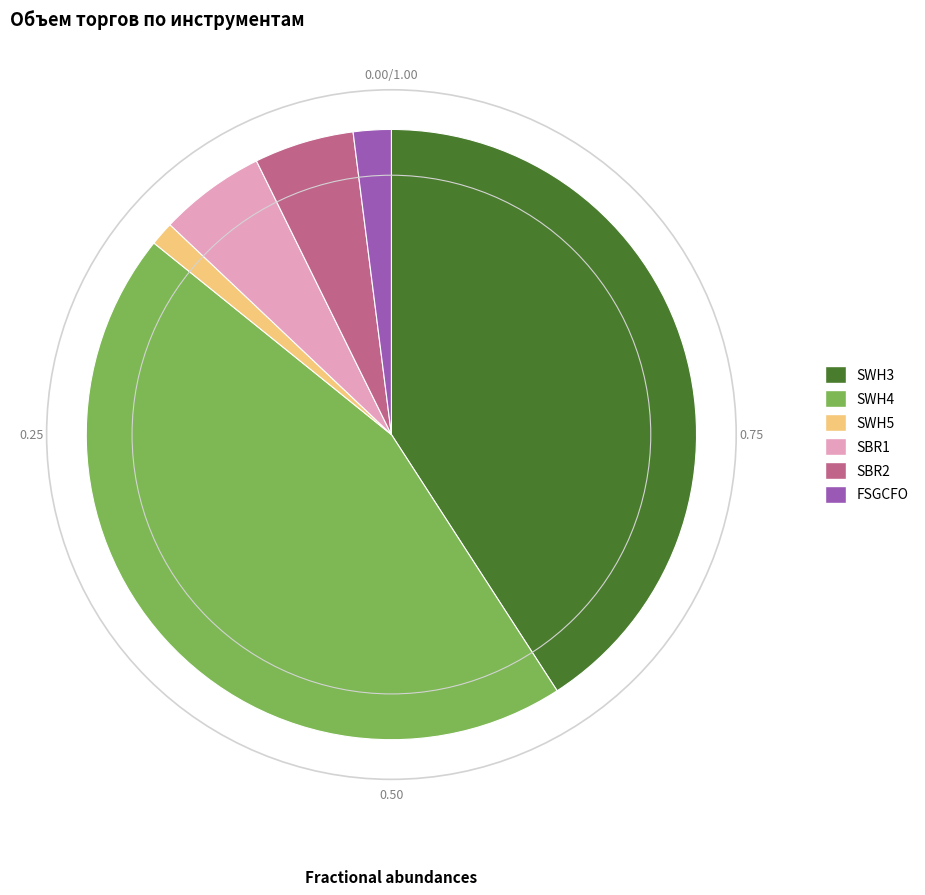

Does any single category account for the majority?

No